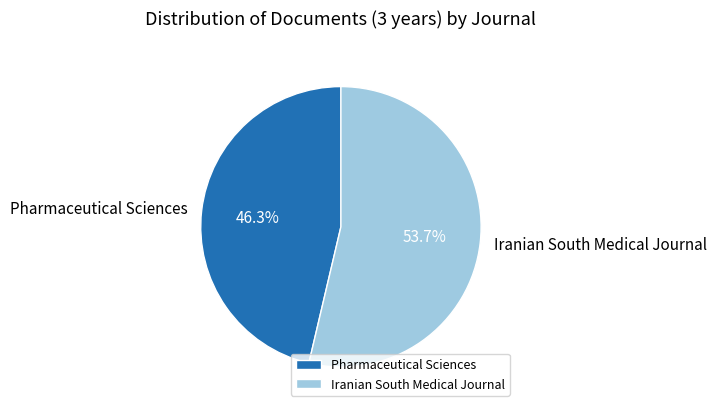

Which category has the smallest portion of the pie?

Pharmaceutical Sciences